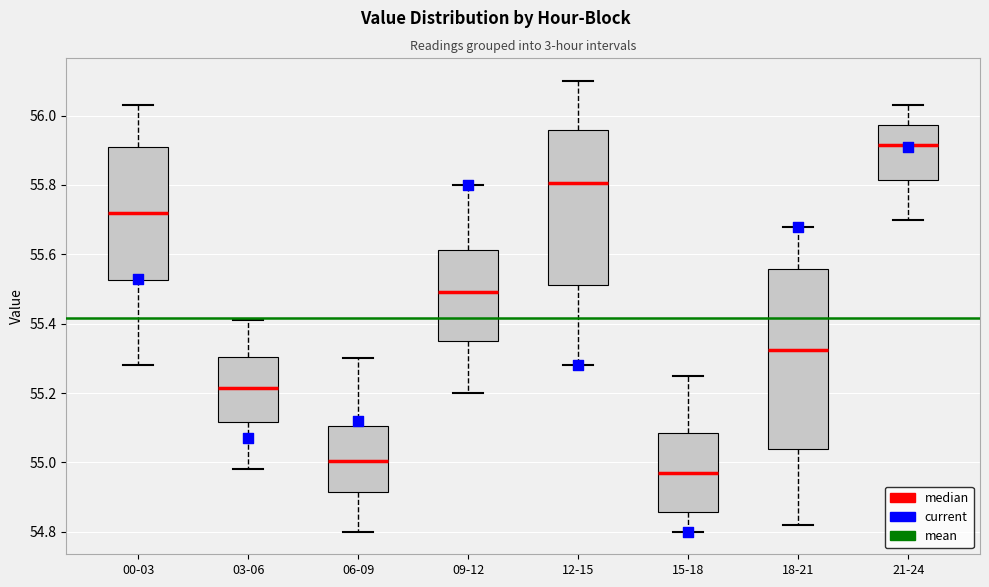

Reading left to right, transcribe this box plot: for each box, give where its median line is, the range the box spans, and where its two whiskers end, as read against the y-axis. The values are not printed on the chart, so give them approximately, as read against the axis.

00-03: median 55.72, box 55.52 to 55.92, whiskers 55.28 to 56.04
03-06: median 55.22, box 55.12 to 55.30, whiskers 54.98 to 55.42
06-09: median 55.00, box 54.92 to 55.10, whiskers 54.80 to 55.30
09-12: median 55.50, box 55.36 to 55.62, whiskers 55.20 to 55.80
12-15: median 55.80, box 55.52 to 55.96, whiskers 55.28 to 56.10
15-18: median 54.98, box 54.86 to 55.08, whiskers 54.80 to 55.26
18-21: median 55.32, box 55.04 to 55.56, whiskers 54.82 to 55.68
21-24: median 55.92, box 55.82 to 55.98, whiskers 55.70 to 56.04